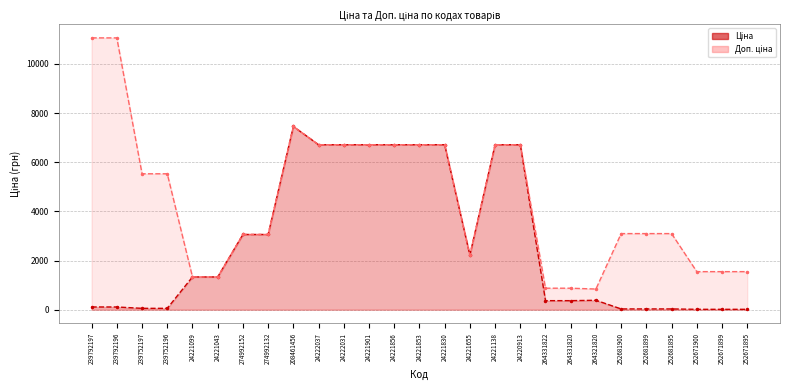

What is the difference between the maximum and second lowest values in the Доп. ціна series?

10181.0